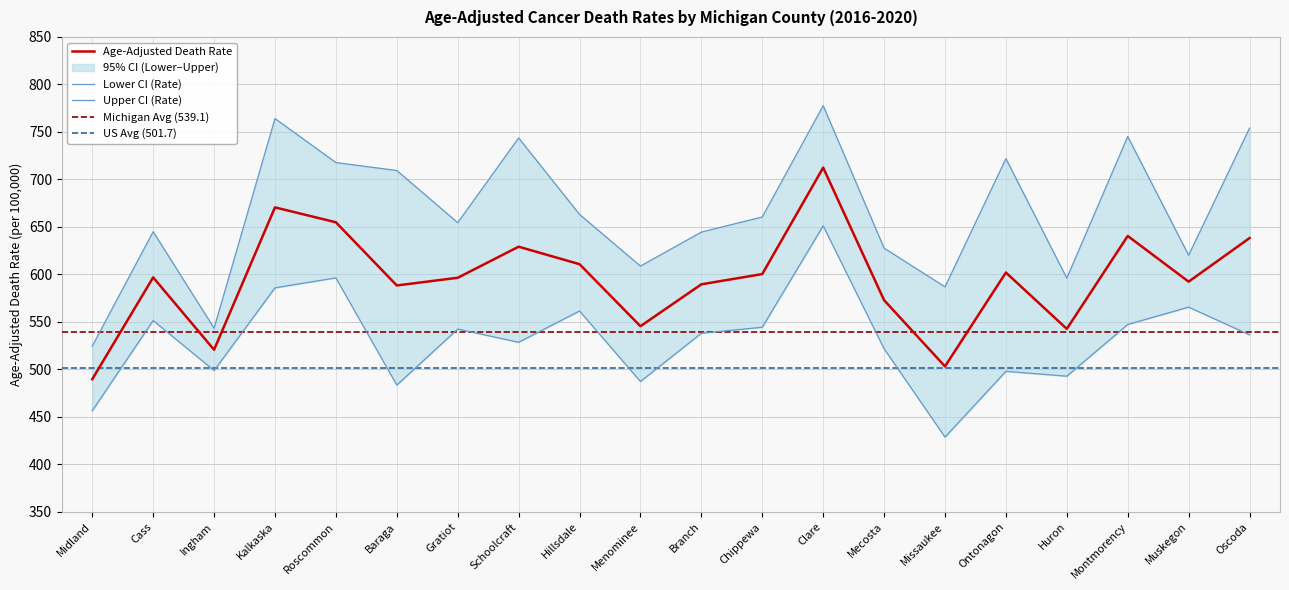

Which series has the largest total across all categories?

Upper CI (Rate)